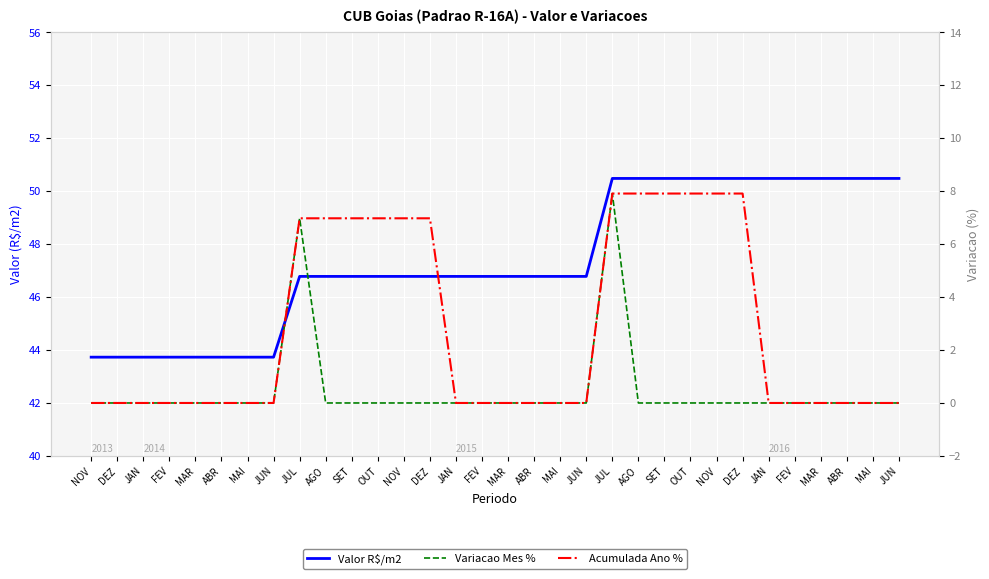

The Acumulada Ano % series shows -5.1 at NOV. True or false?

False